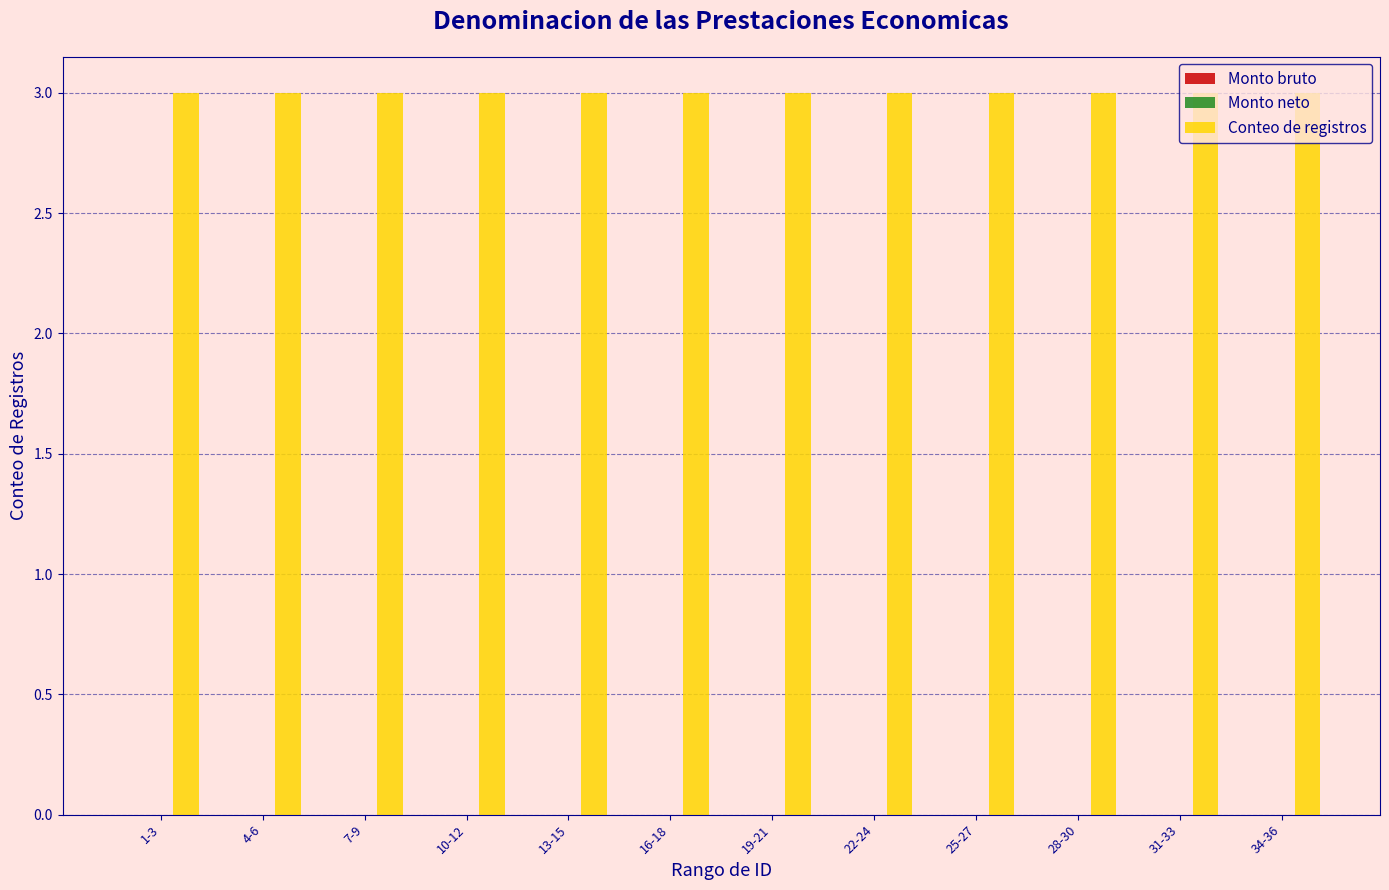

At how many categories does at least one series exceed 2?

12